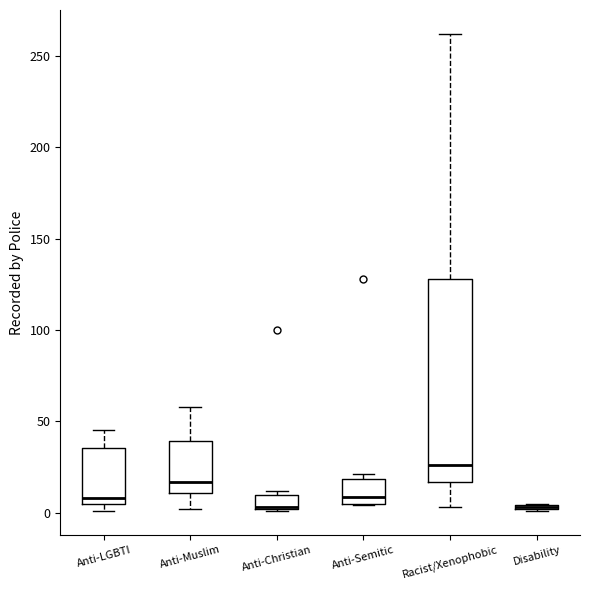

Which box is the tallest, from its lower edge to its upper edge?

Racist/Xenophobic